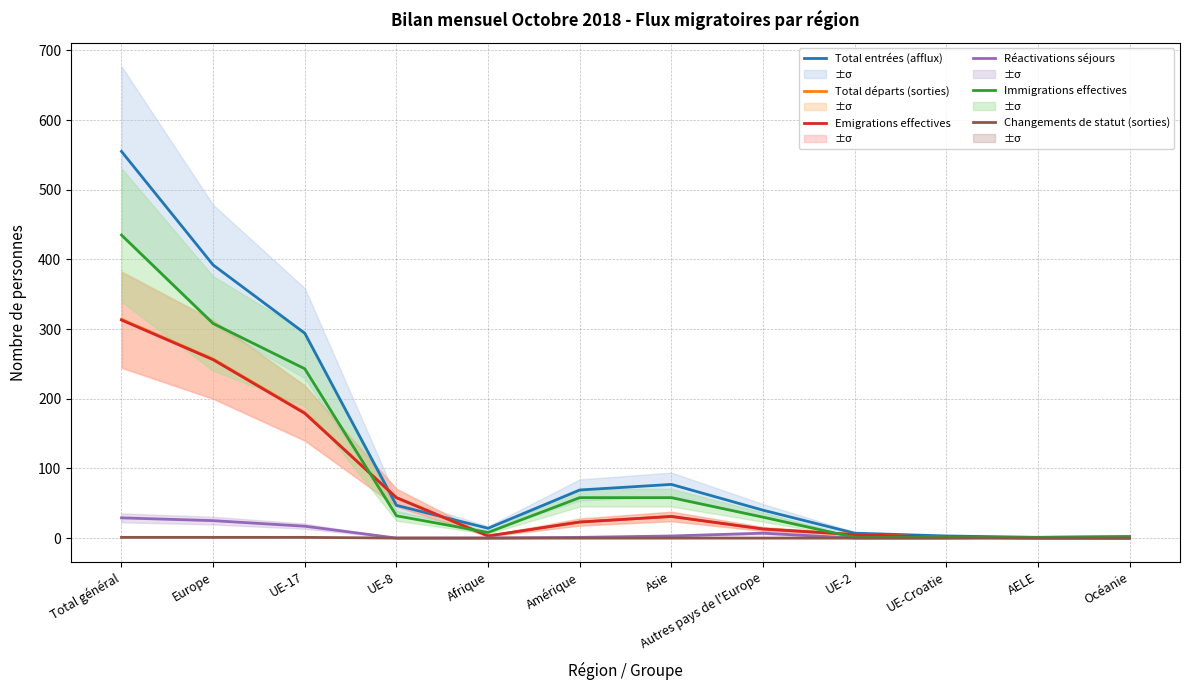

Where is the first local maximum for Réactivations séjours?

Autres pays de l'Europe